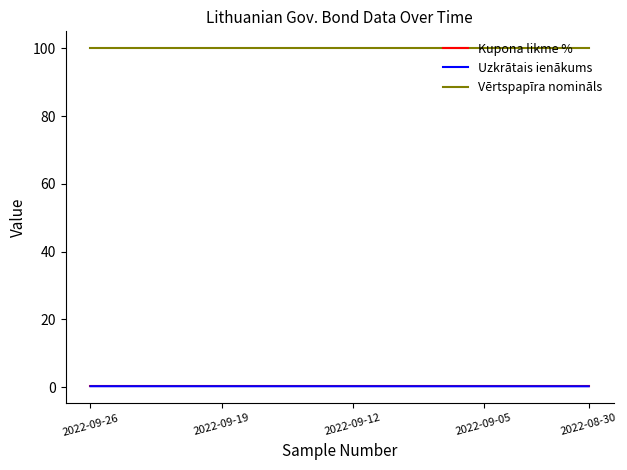

How many distinct data groups are displayed?

3